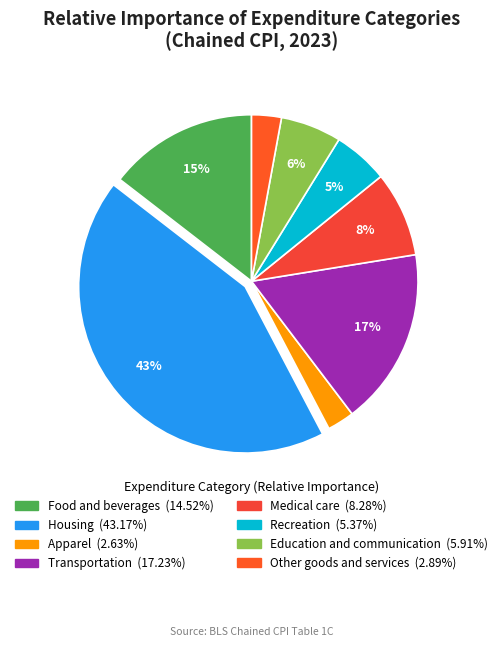

Is the sum of Medical care and Food and beverages greater than half?

No